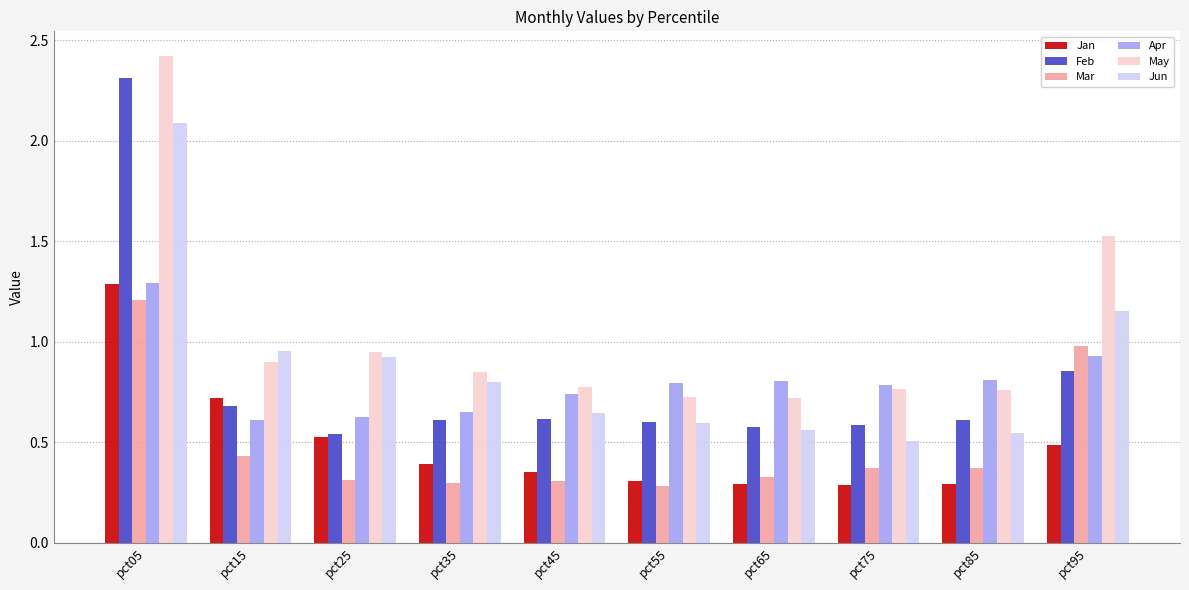

Is the value of Feb at pct25 greater than the value of May at pct15?

No